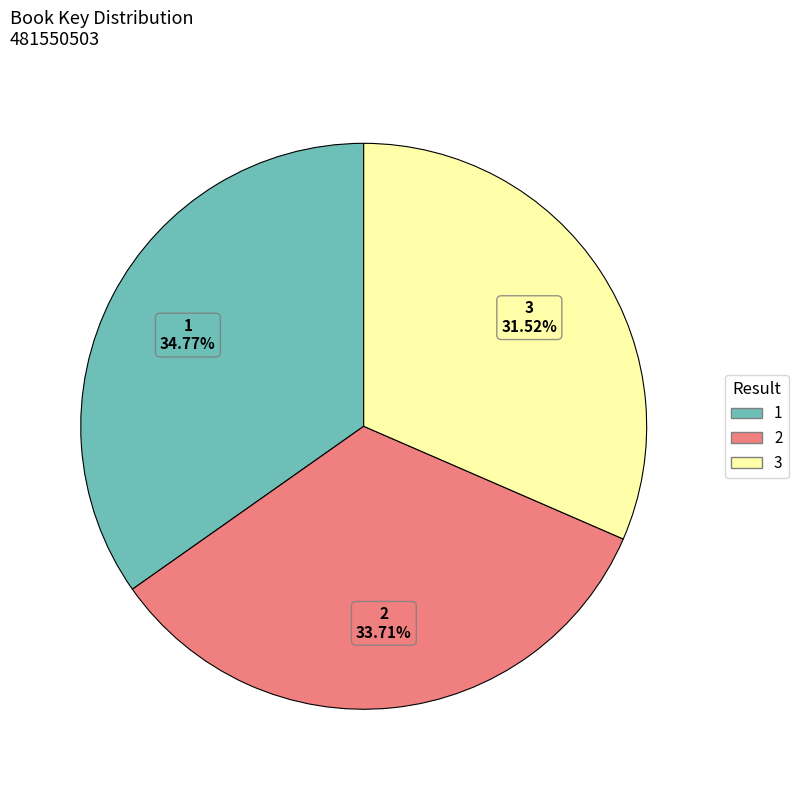

Which category has the smallest portion of the pie?

3